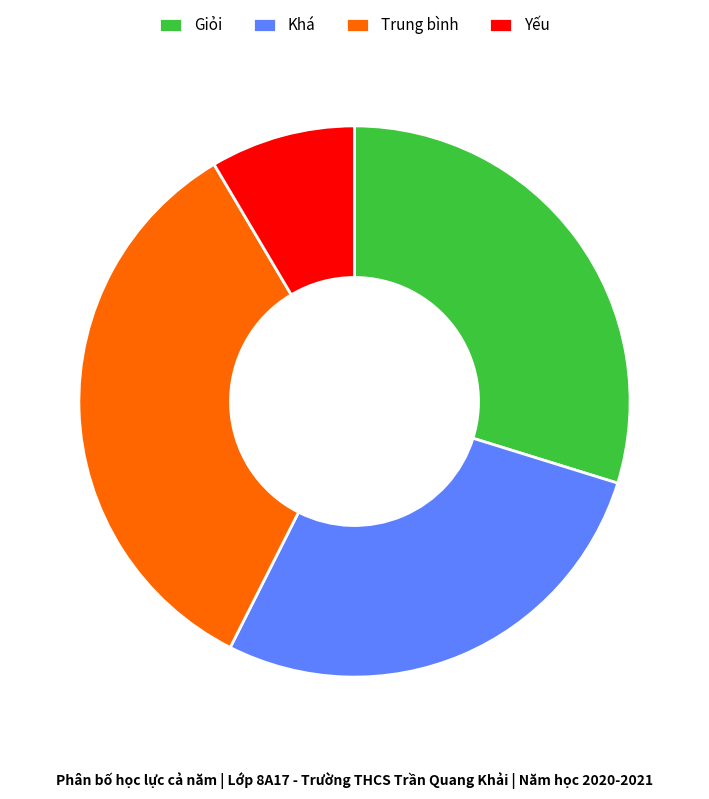

Do Giỏi and Khá together represent more than half of the pie?

Yes